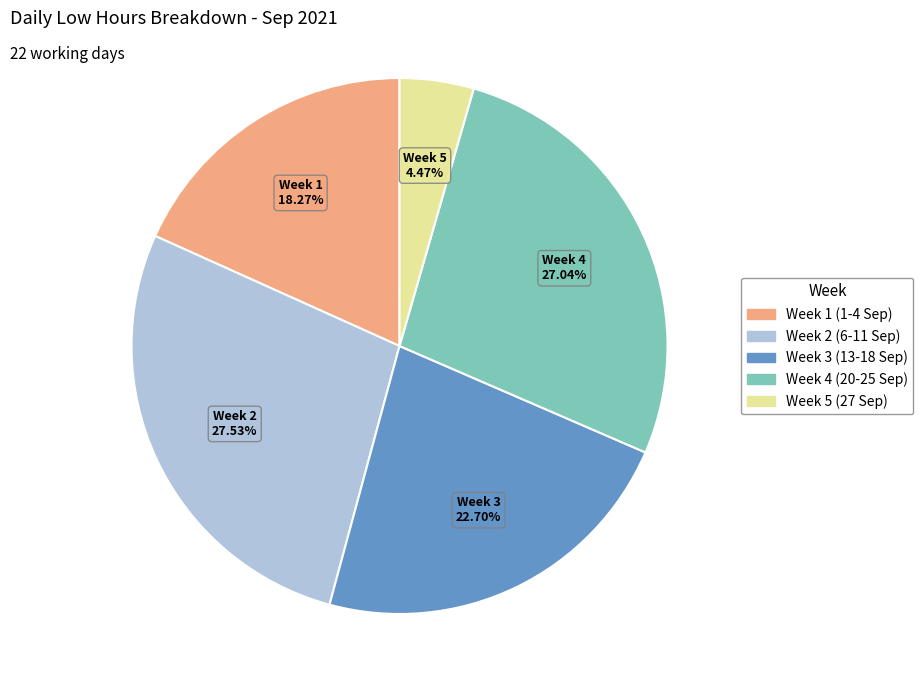

Does any single category account for the majority?

No